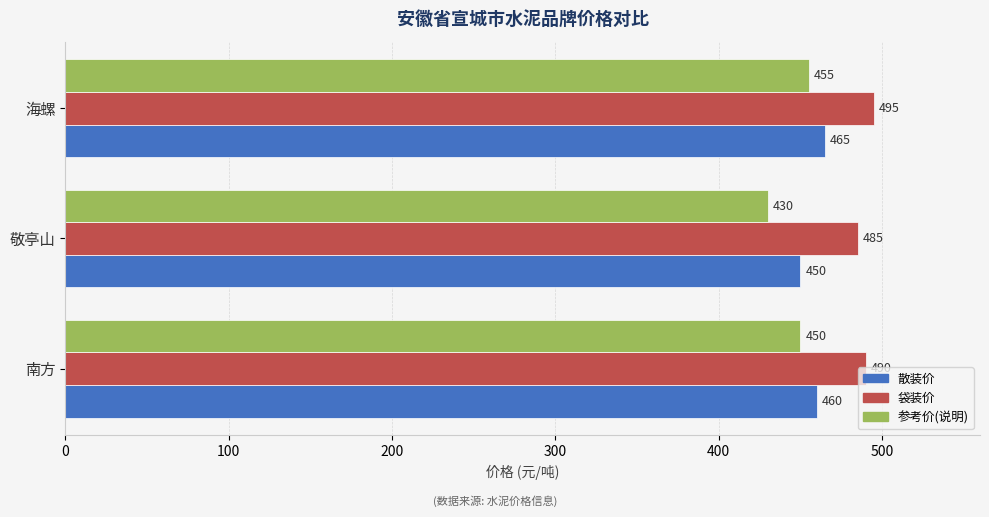

Rank the series by their average value, from lowest to highest.

参考价(说明), 散装价, 袋装价